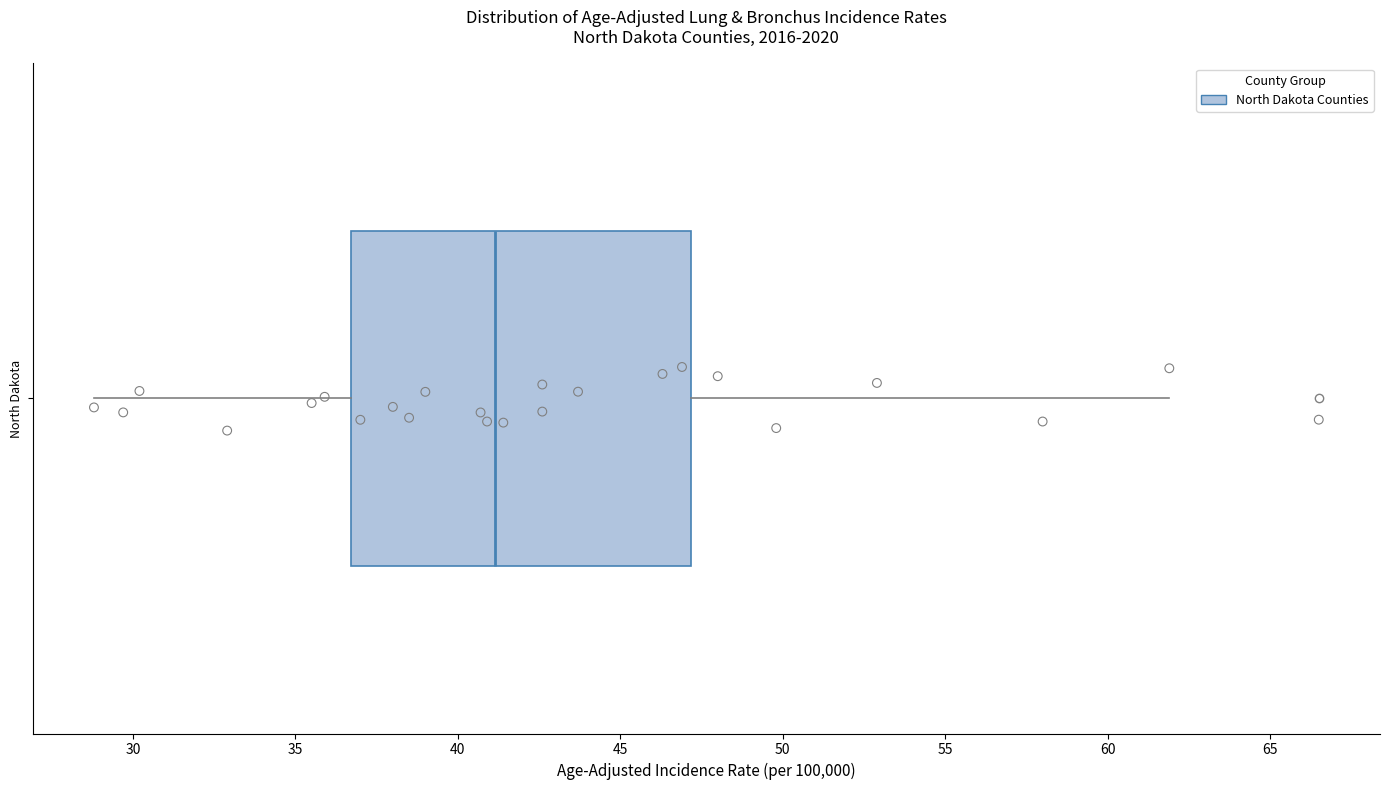

Transcribe this box plot: give where the median line is, the range the box spans, and where the two whiskers end, as read against the x-axis. The values are not printed on the chart, so give them approximately, as read against the axis.

median 41.0, box 36.5 to 47.0, whiskers 29.0 to 62.0